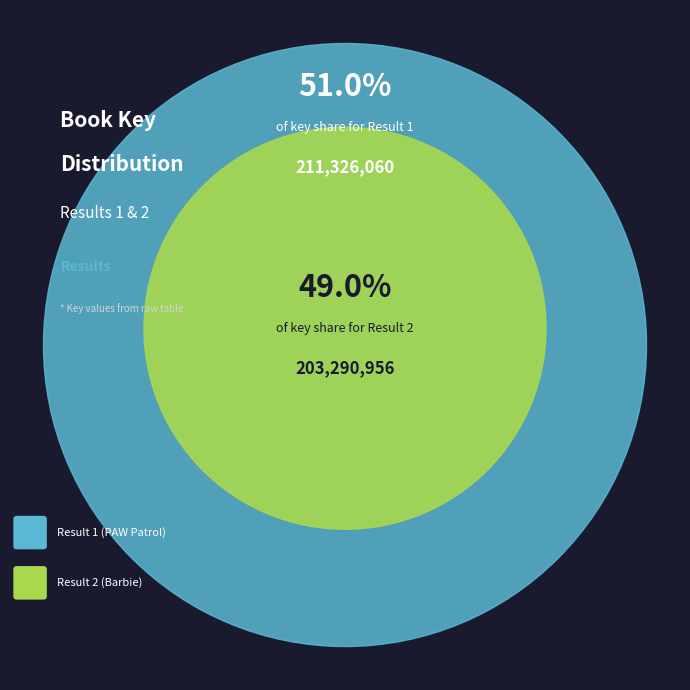

Rank the categories by value from lowest to highest.

2, 1